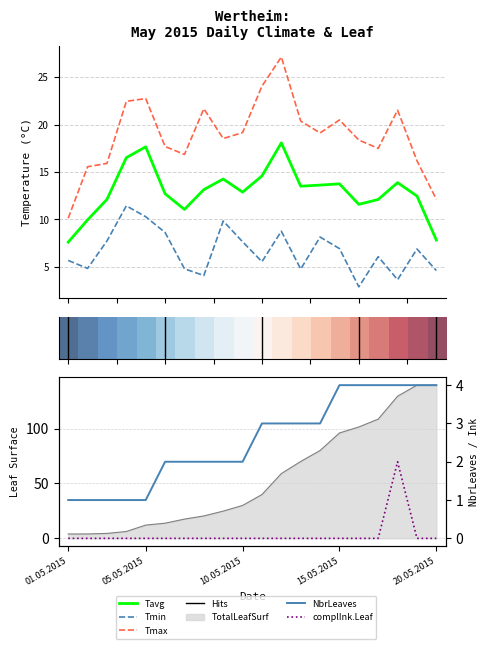

True or false: TotalLeafSurf has more than 2 points higher than both neighbors.

False